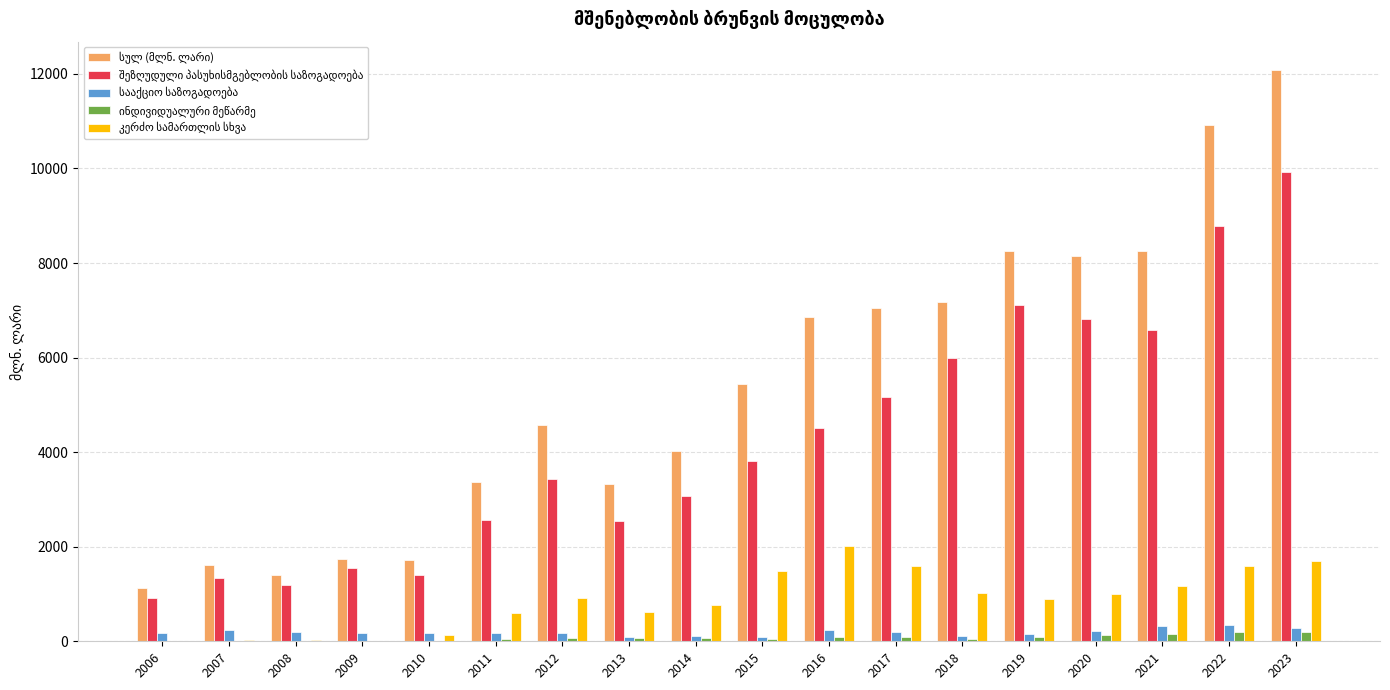

At which category is the sum across all series the highest?

2023